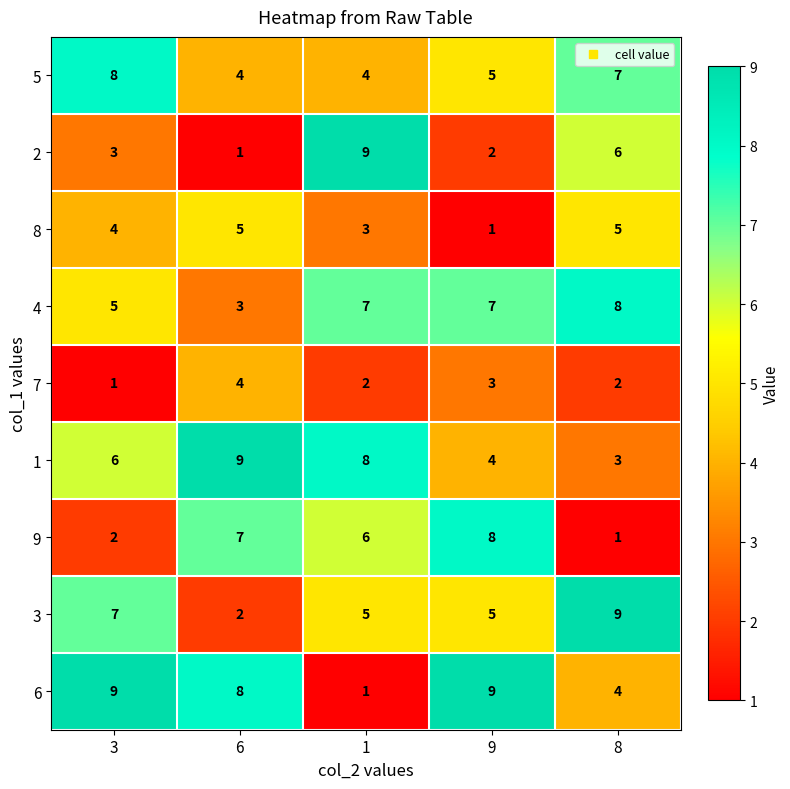

What is the difference between the maximum and second lowest values in the 1 series?

5